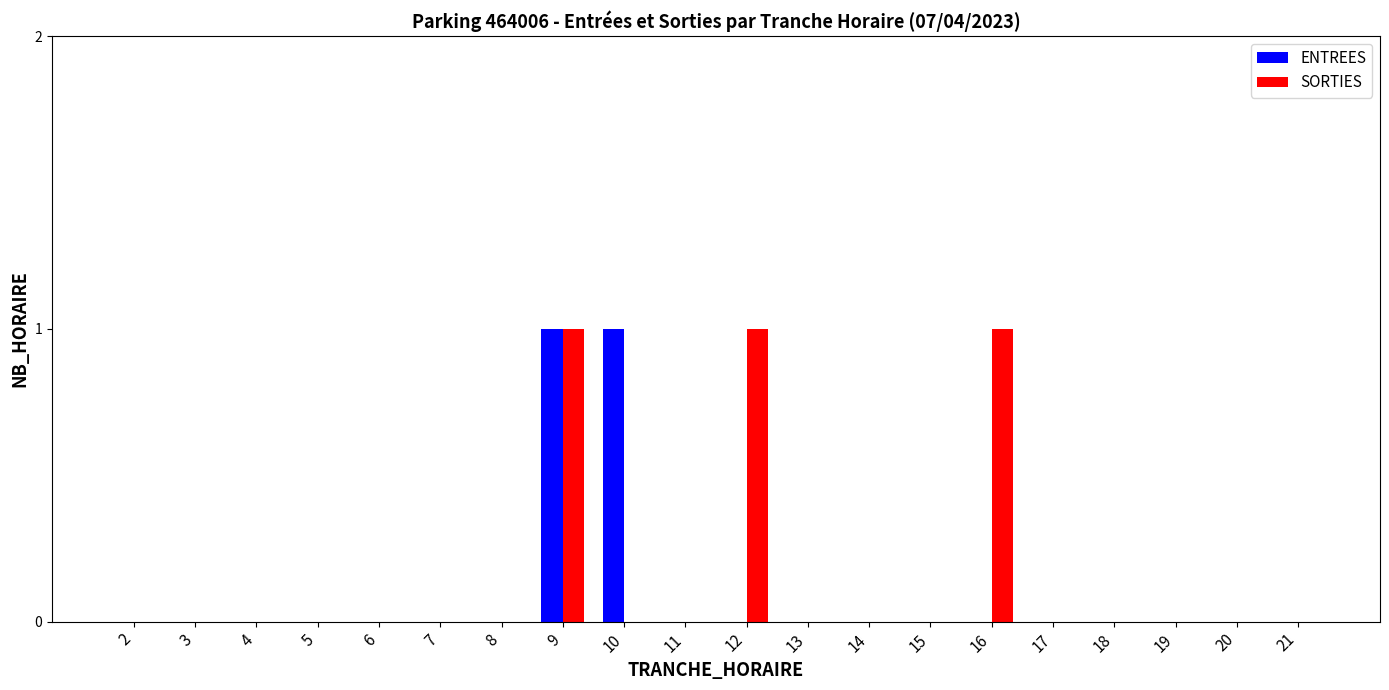

At which category is the sum across all series the highest?

9